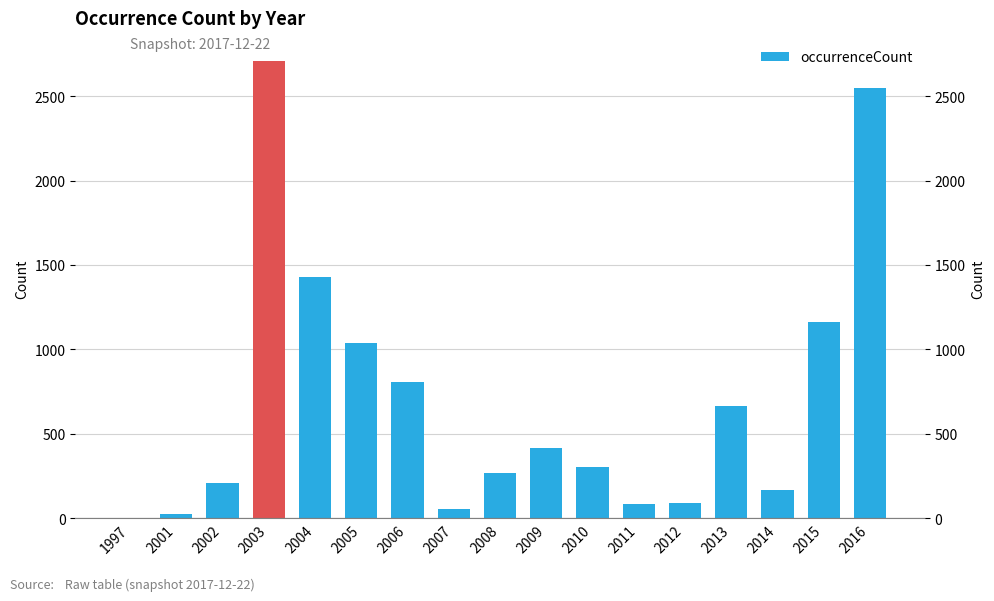

What is the value of the 17th bar from the left?

2549